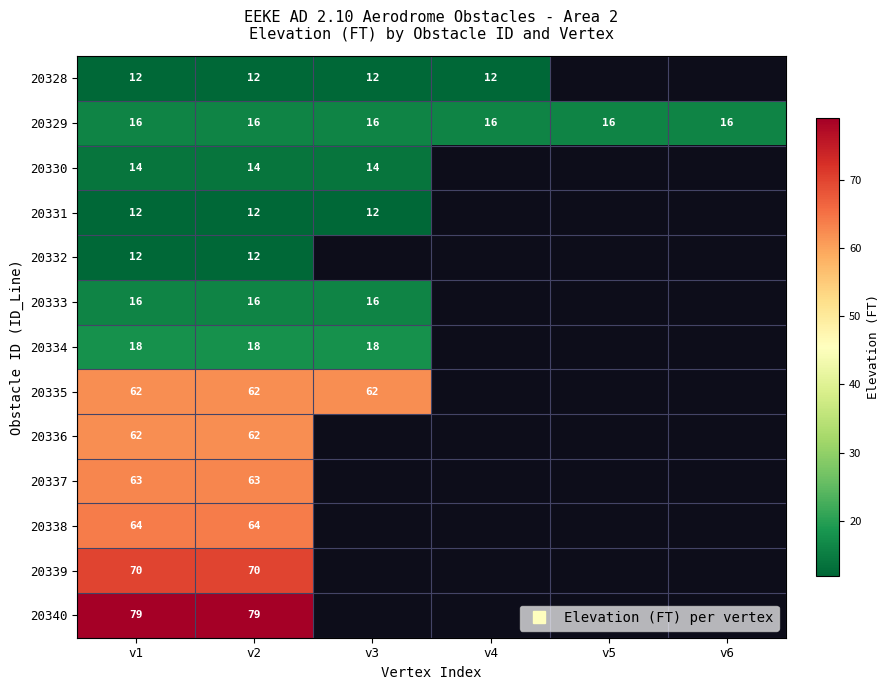

What value does the 20328 series have at v2?

12.0